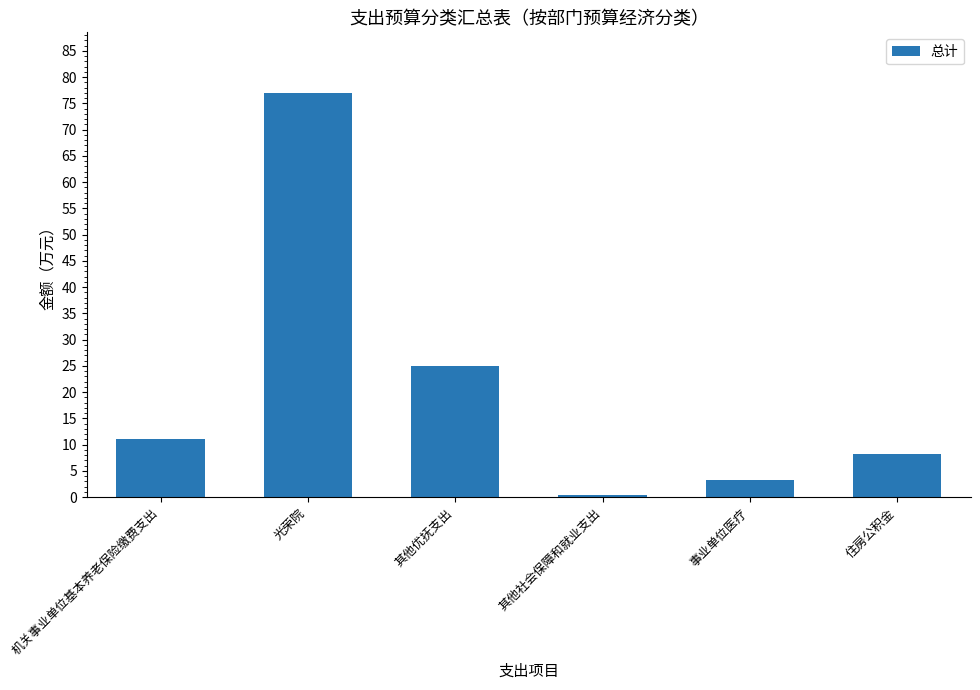

At which category does the chart reach its peak across all series?

光荣院